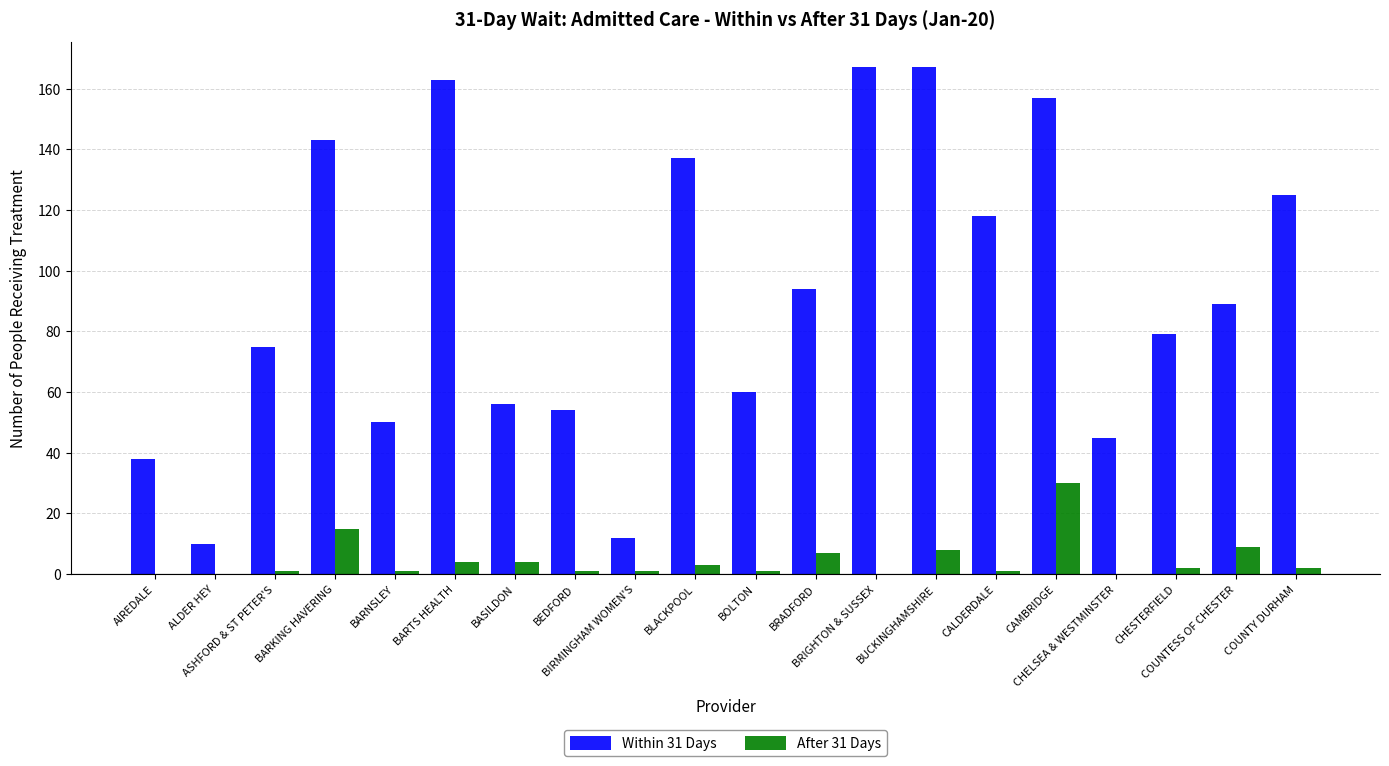

Are the bars horizontal?

No